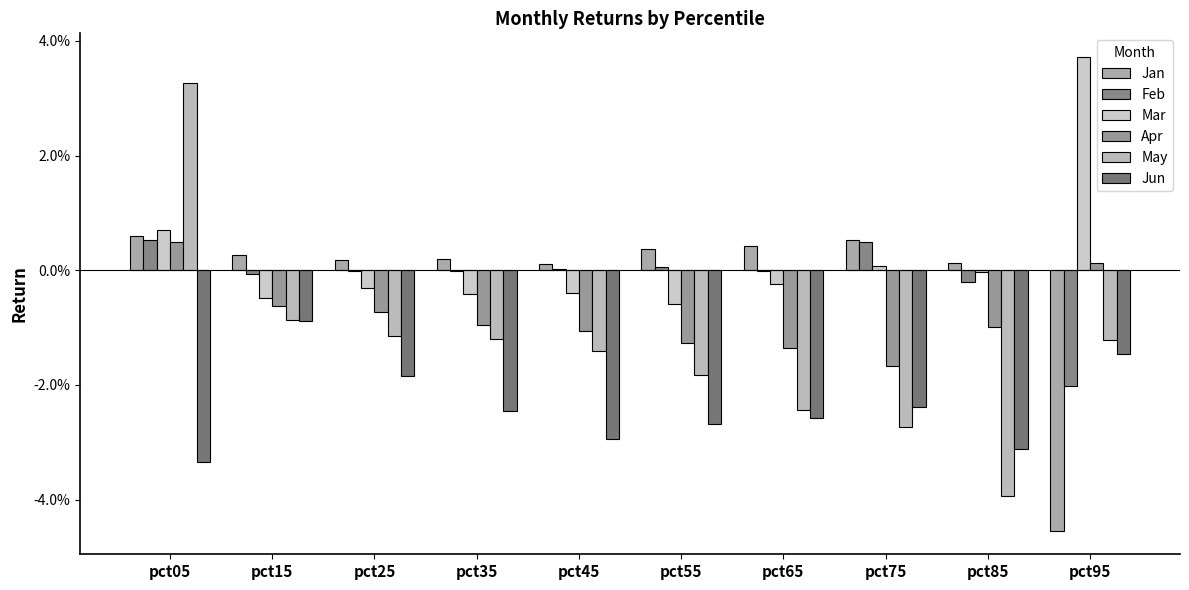

Does the chart contain stacked bars?

No